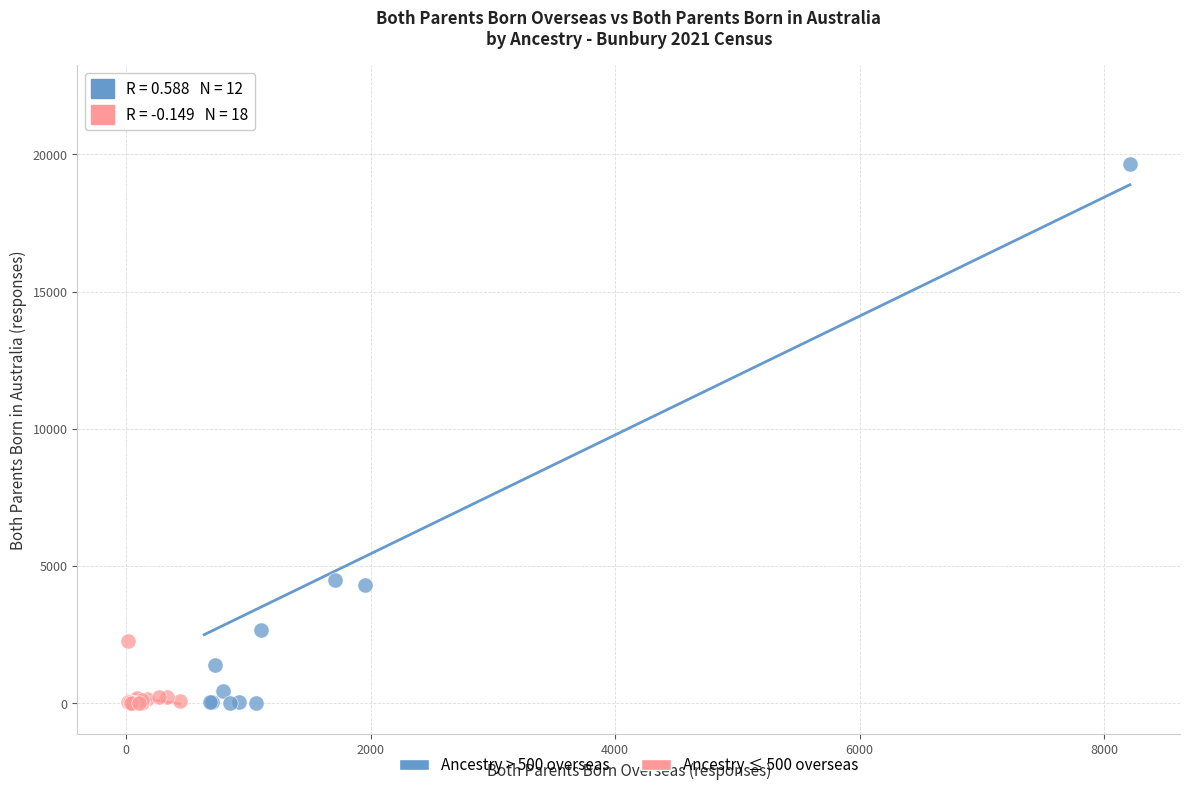

Which series has the widest spread of Y values?

Ancestry > 500 overseas